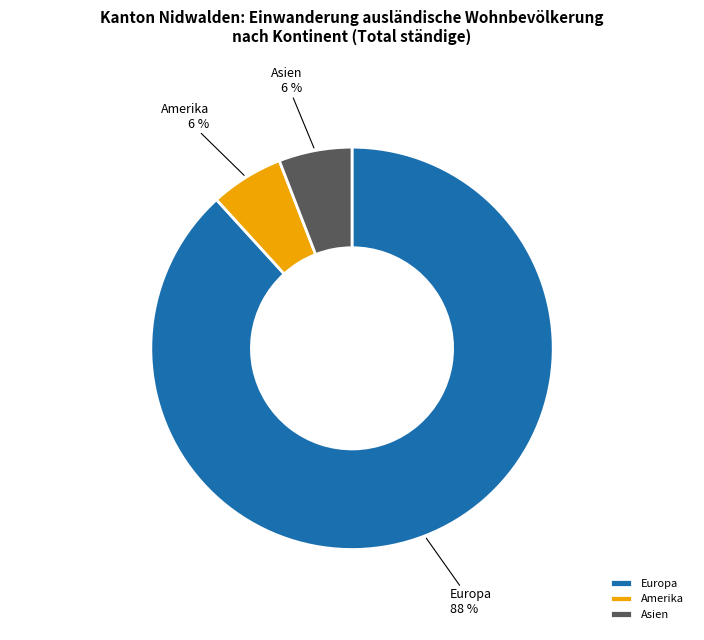

Count the number of slices in the pie.

3